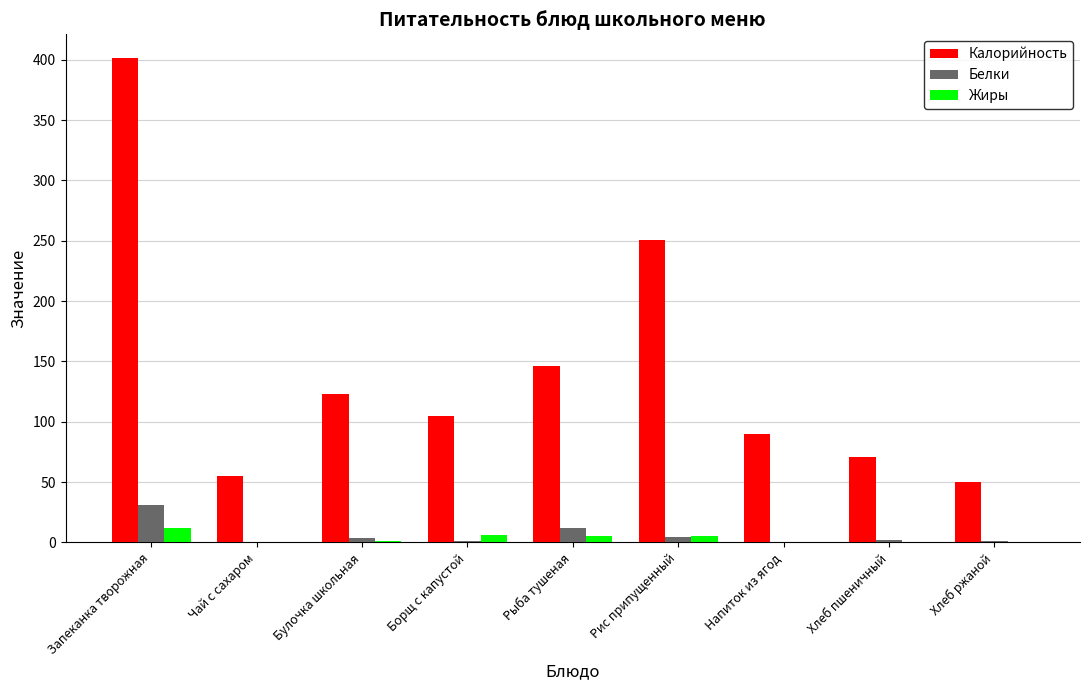

Is it true that Калорийность equals 181.9 at Запеканка творожная?

False